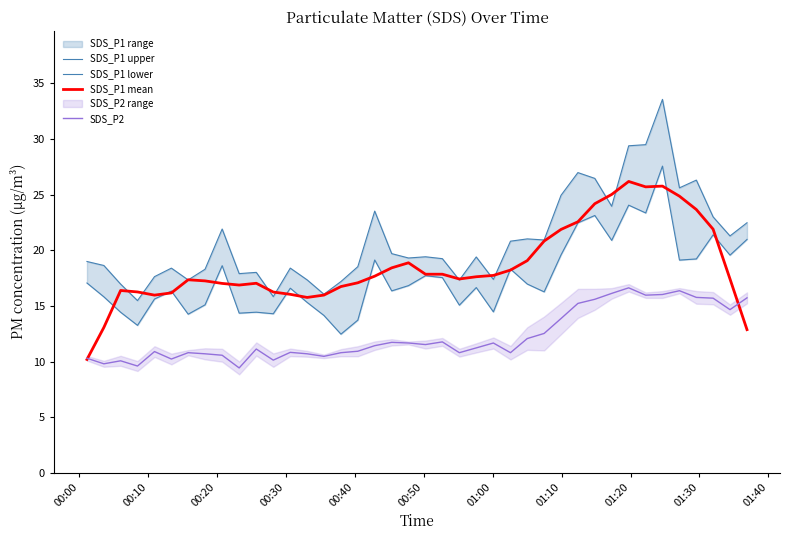

True or false: SDS_P1 lower and SDS_P1 mean cross at least once.

True